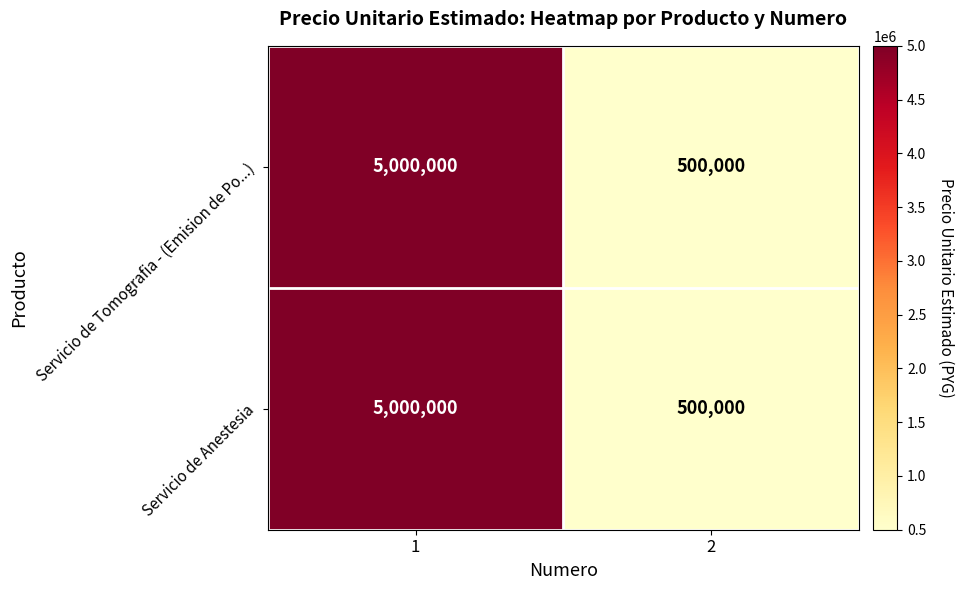

The Servicio de Anestesia series shows 1347450 at 1. True or false?

False